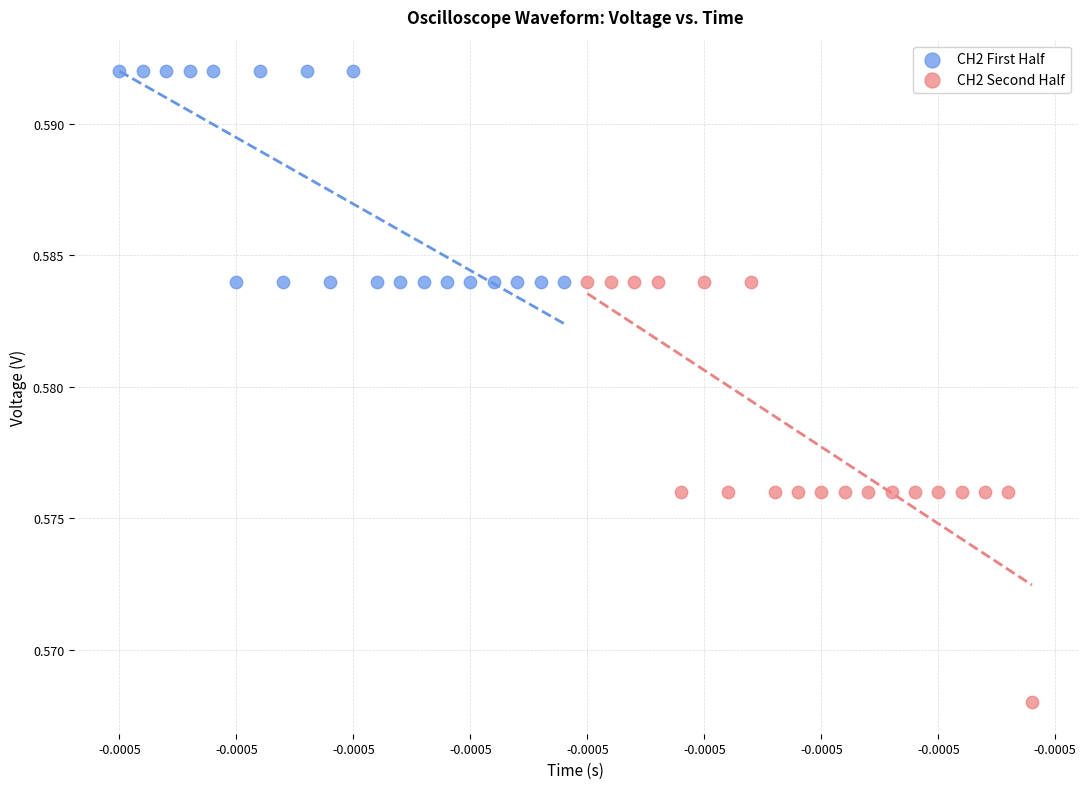

Which series has the widest spread of Y values?

CH2 Second Half